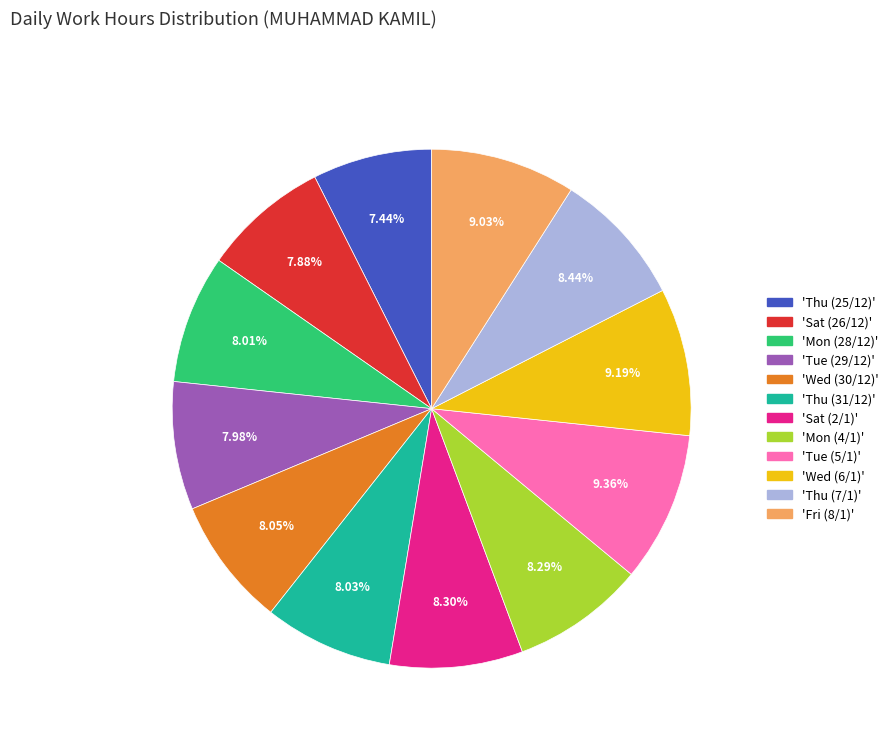

Is there any slice that represents more than half of the pie?

No